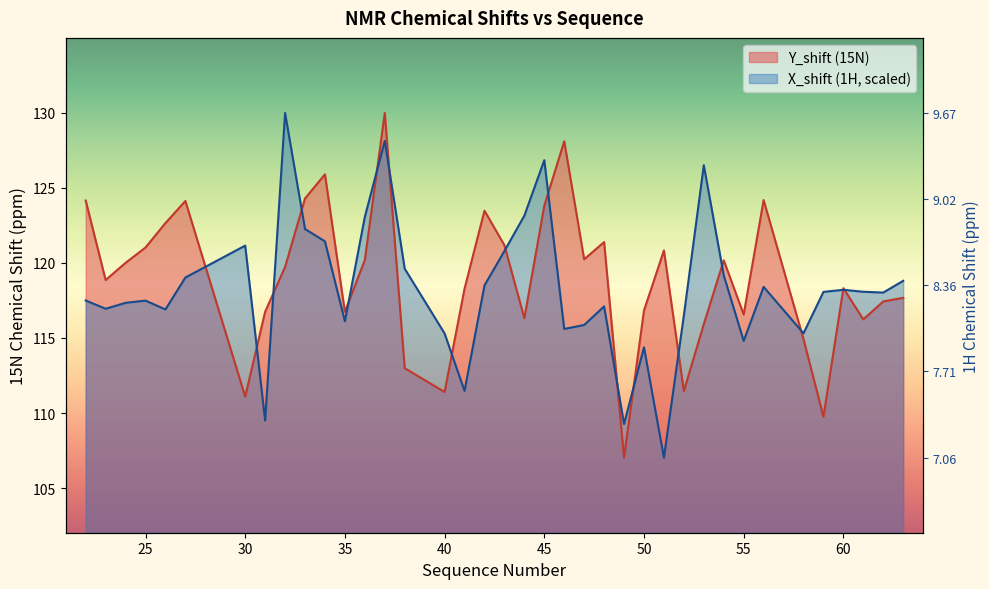

True or false: Y_shift has a value of 121.0 at 25.

True